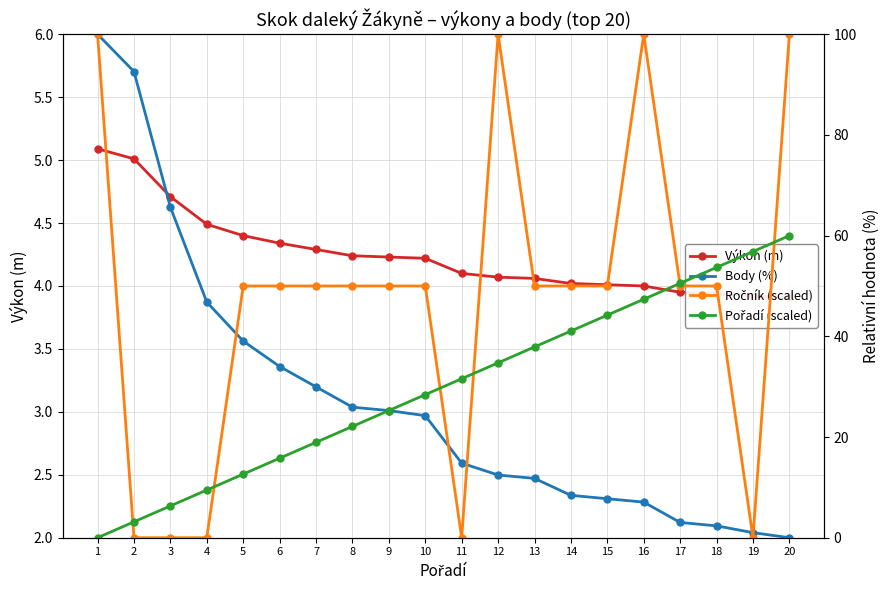

What is the value of the Výkon (m) point at the 9th from the left?

4.2